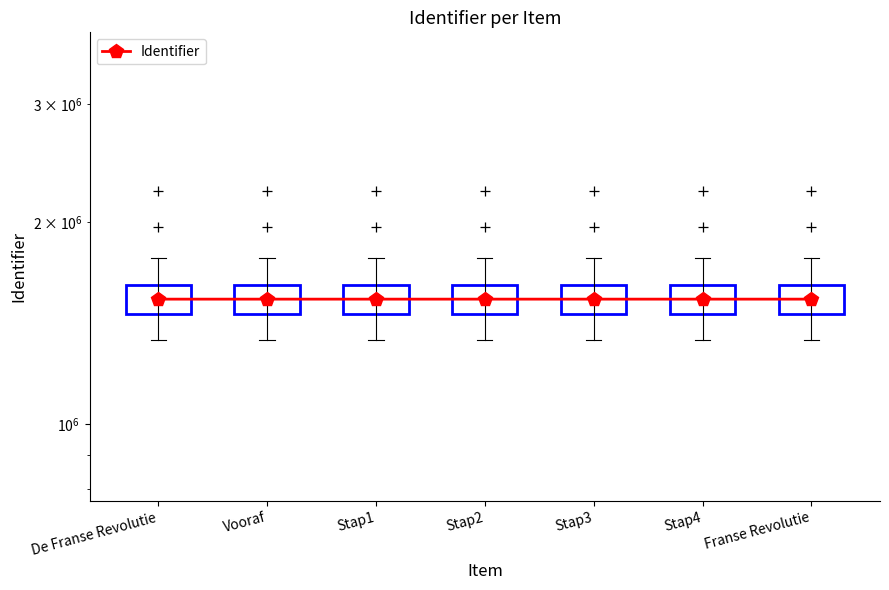

Is this an area chart (filled region under the line)?

No